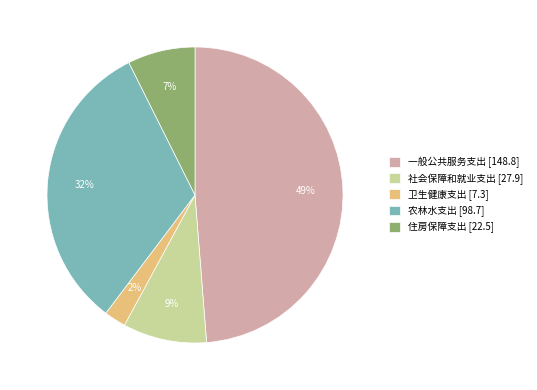

To the nearest percent, what is the average slice percentage?

20%